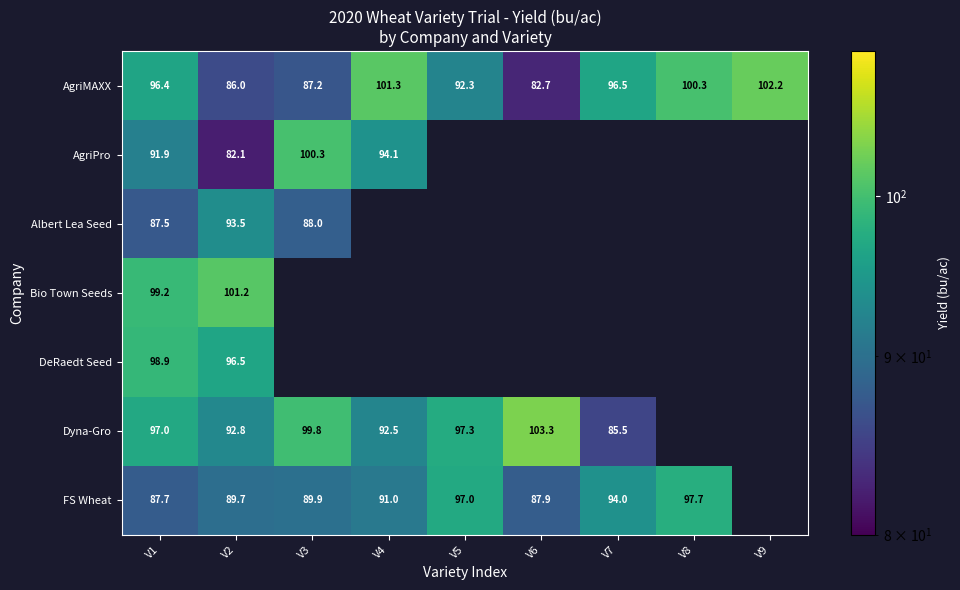

How many series are shown in this chart?

7